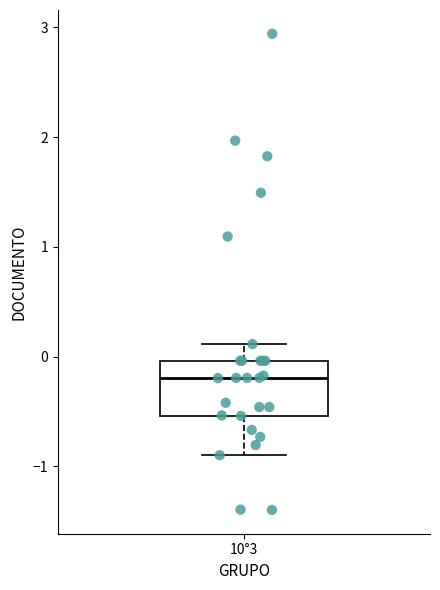

Read this box plot against the y-axis: the position of the median line, the range covered by the box, and the ends of both whiskers. The values are not printed on the chart, so give them approximately, as read against the axis.

median -0.2, box -0.5 to 0.0, whiskers -0.9 to 0.1